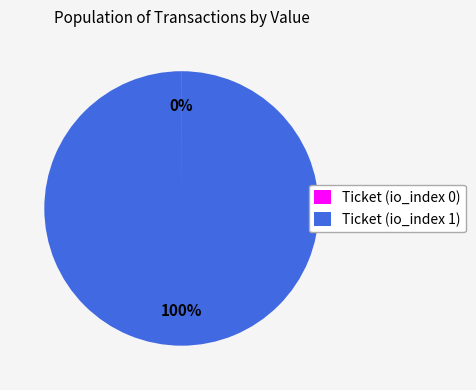

Which slice is the largest?

Ticket (io_index 1)